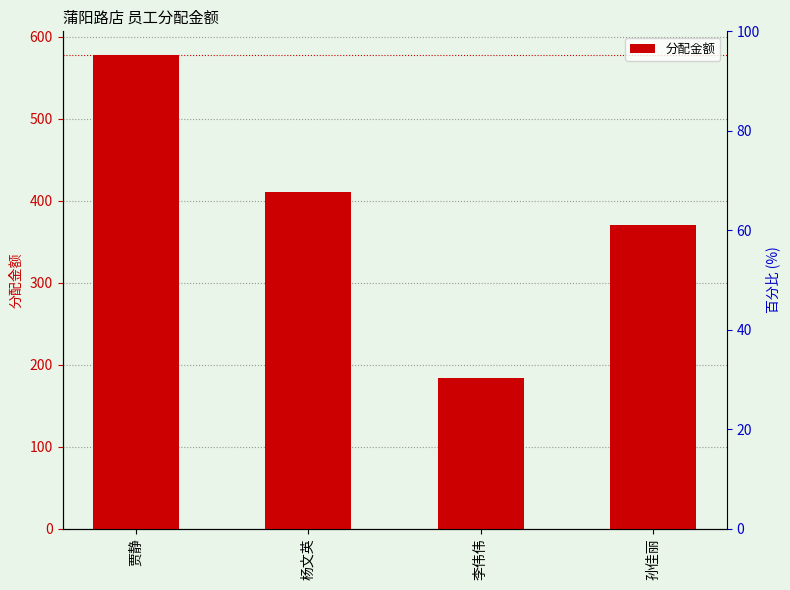

What is the value of the 3rd bar from the left?

183.8